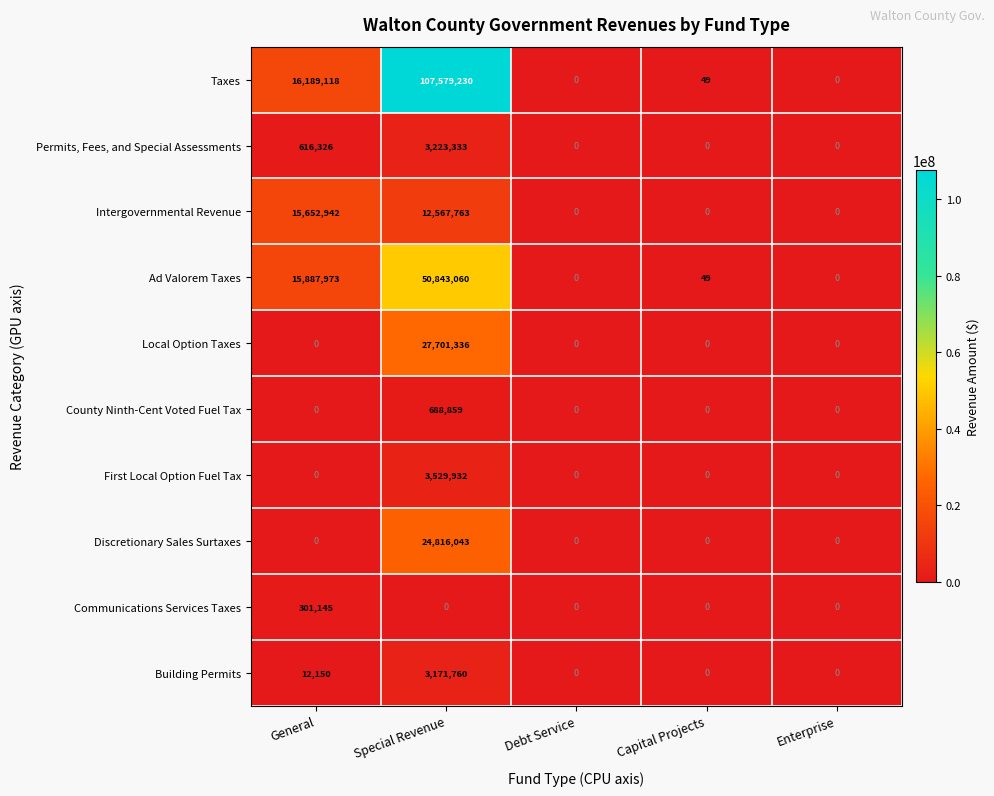

Is it true that Intergovernmental Revenue equals 8774794 at General?

False